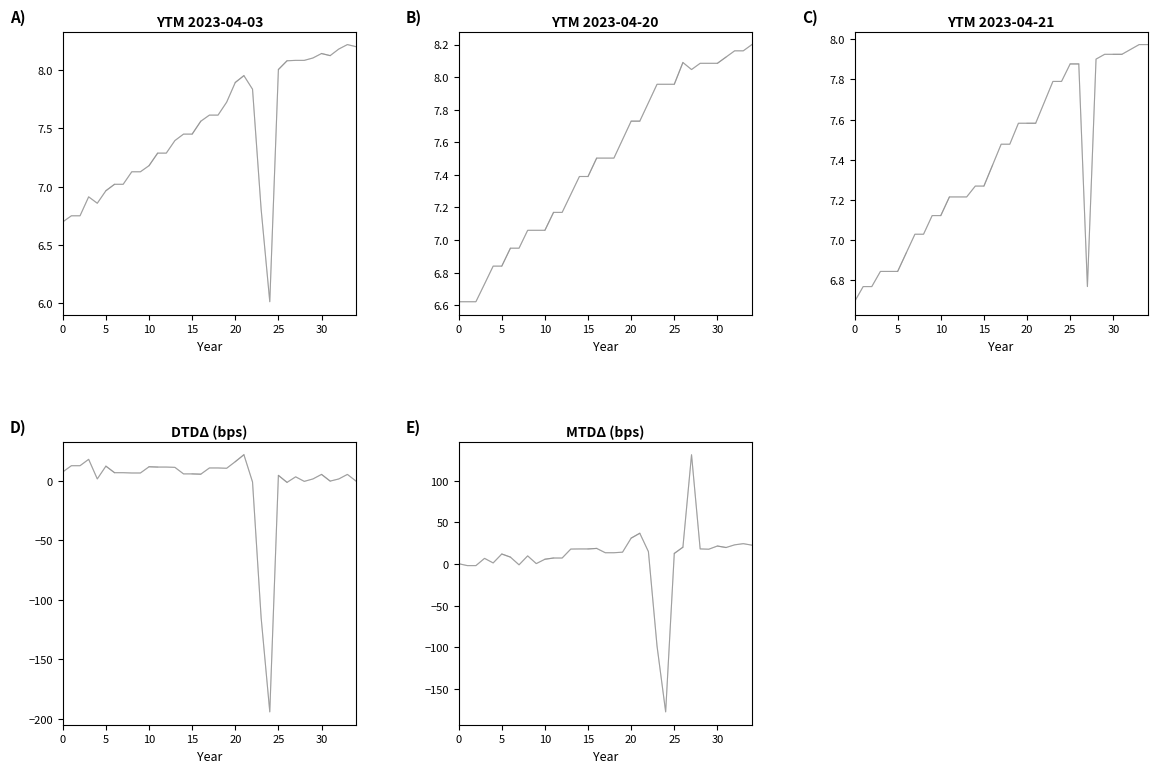

Does the chart have visible grid lines?

No